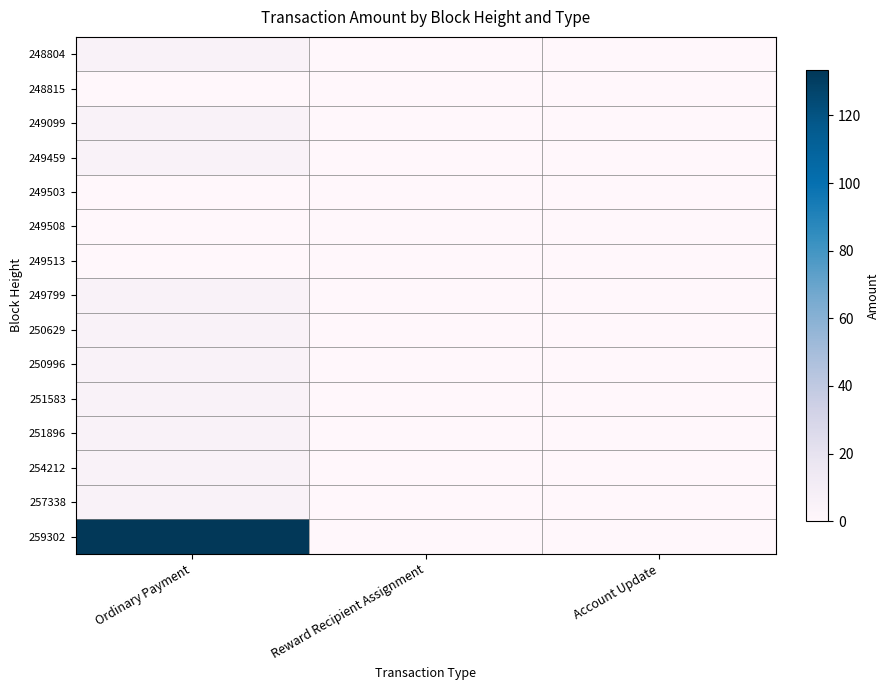

How many categories are shown in the chart?

3